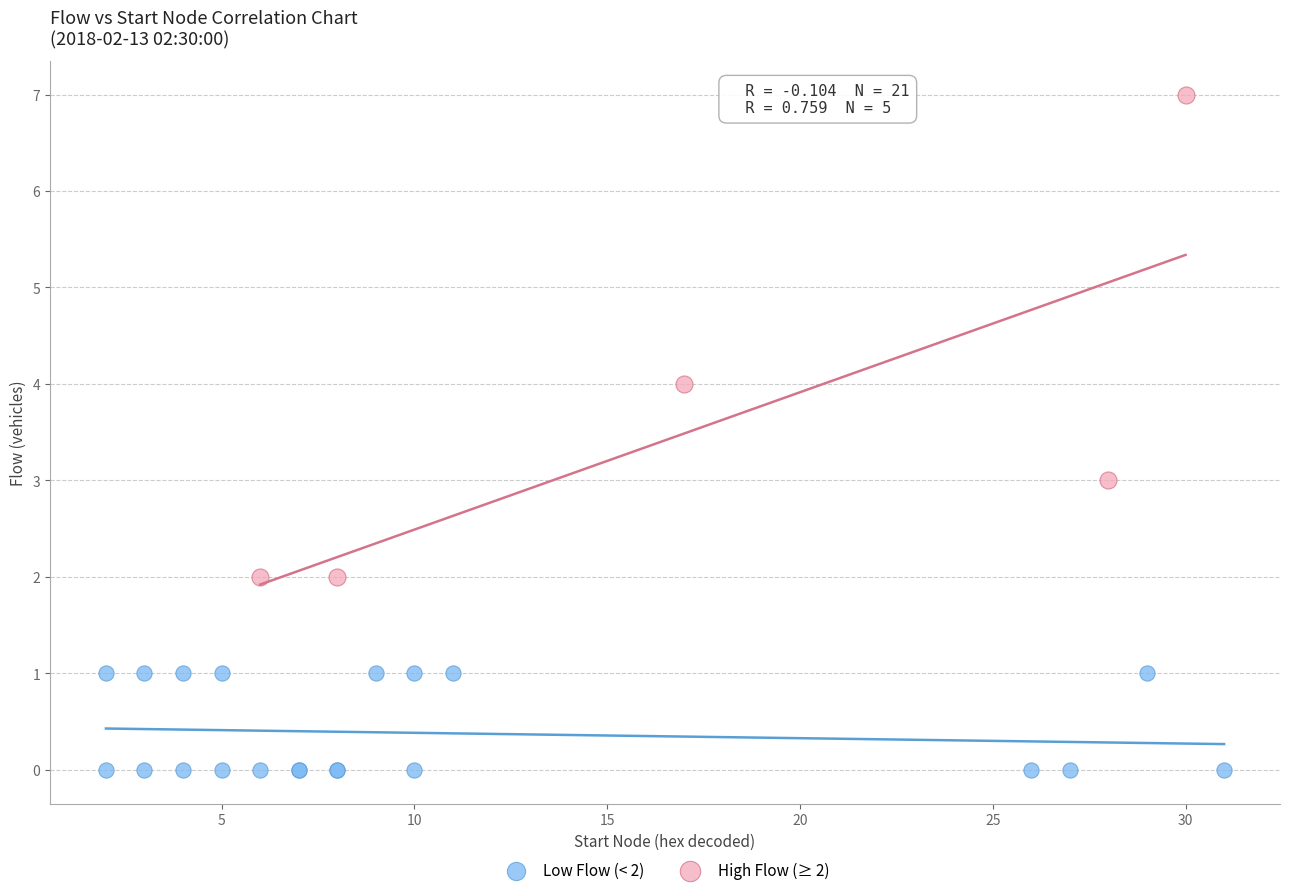

What are all the series names shown in the legend?

Low Flow (< 2), High Flow (≥ 2)